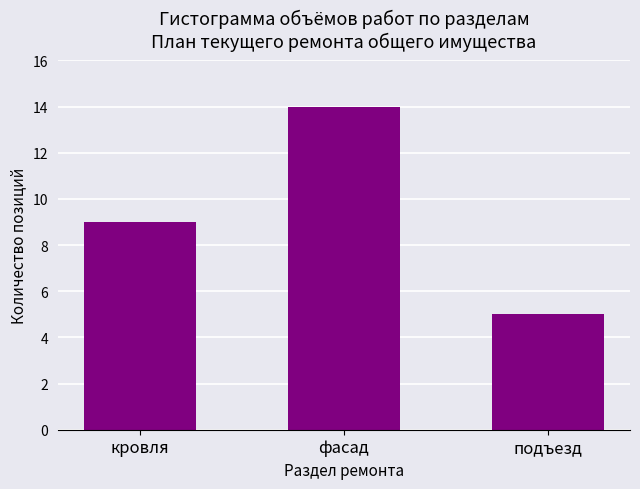

Reading left to right, list all the values displayed in this chart.

кровля=9	фасад=14	подъезд=5